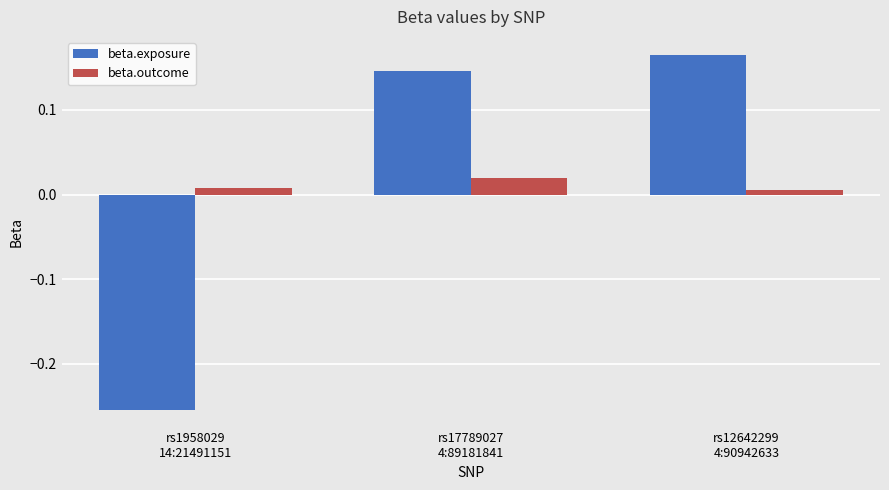

At how many categories does at least one series exceed 0?

3